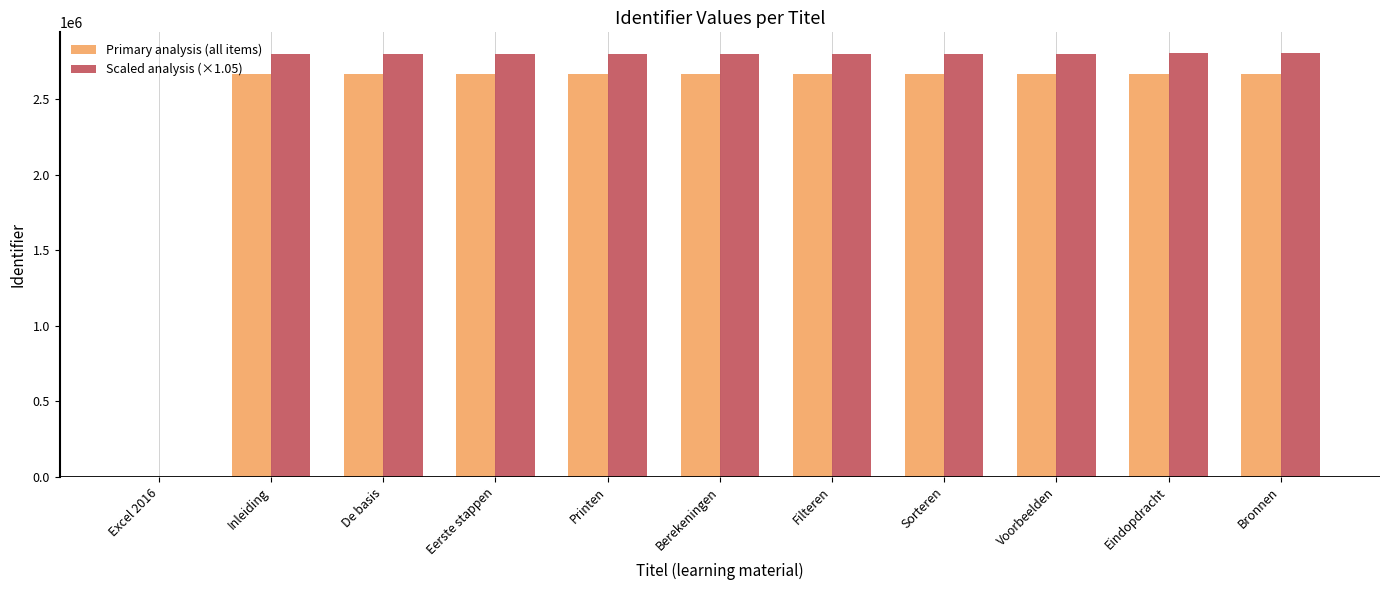

What is the maximum value for Scaled analysis (×1.05)?

2802282.0